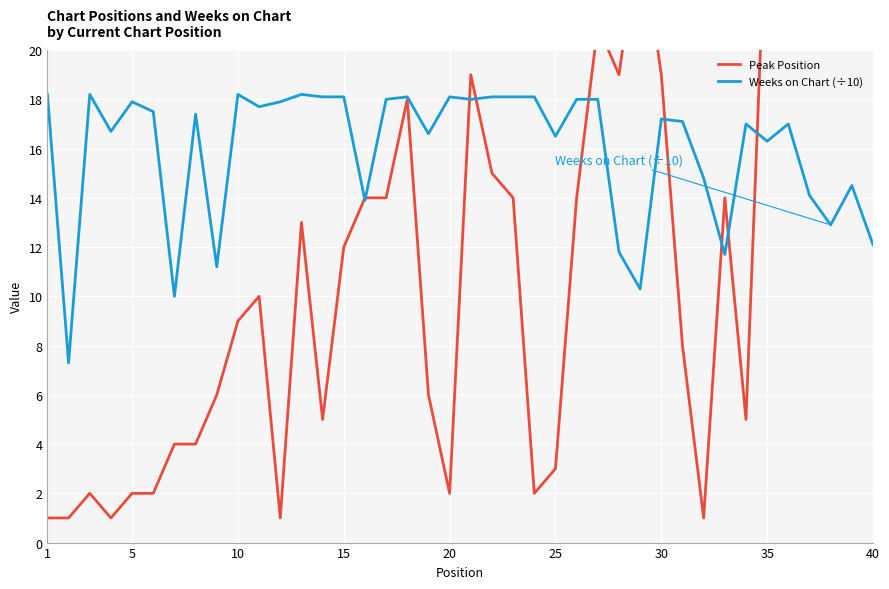

Reading left to right, extract all data points from this chart.

Peak Position: 1.0	1.0	2.0	1.0	2.0	2.0	4.0	4.0	6.0	9.0	10.0	1.0	13.0	5.0	12.0	14.0	14.0	18.0	6.0	2.0	19.0	15.0	14.0	2.0	3.0	14.0	21.0	19.0	25.0	19.0	8.0	1.0	14.0	5.0	27.0	27.0	21.0	25.0	25.0	27.0
Weeks on Chart (÷10): 18.2	7.3	18.2	16.7	17.9	17.5	10.0	17.4	11.2	18.2	17.7	17.9	18.2	18.1	18.1	13.9	18.0	18.1	16.6	18.1	18.0	18.1	18.1	18.1	16.5	18.0	18.0	11.8	10.3	17.2	17.1	14.8	11.7	17.0	16.3	17.0	14.1	12.9	14.5	12.1